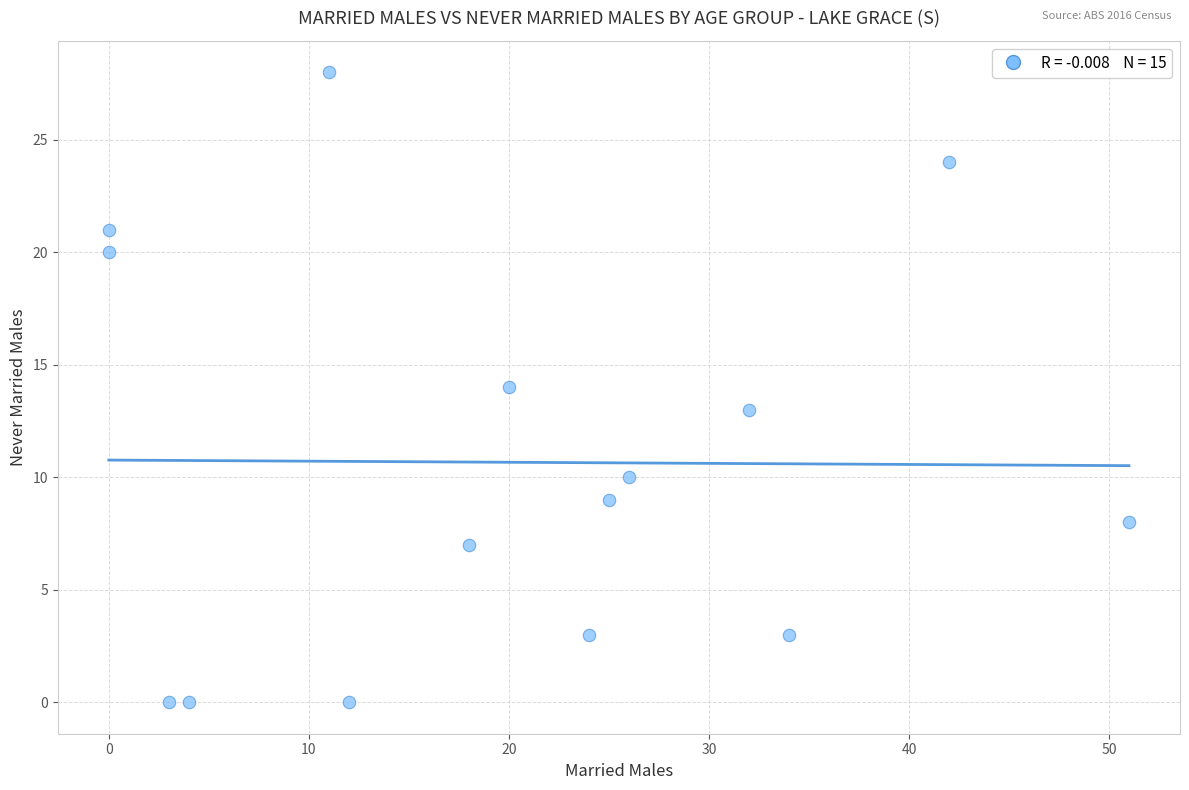

What is the range of X values (max minus min)?

51